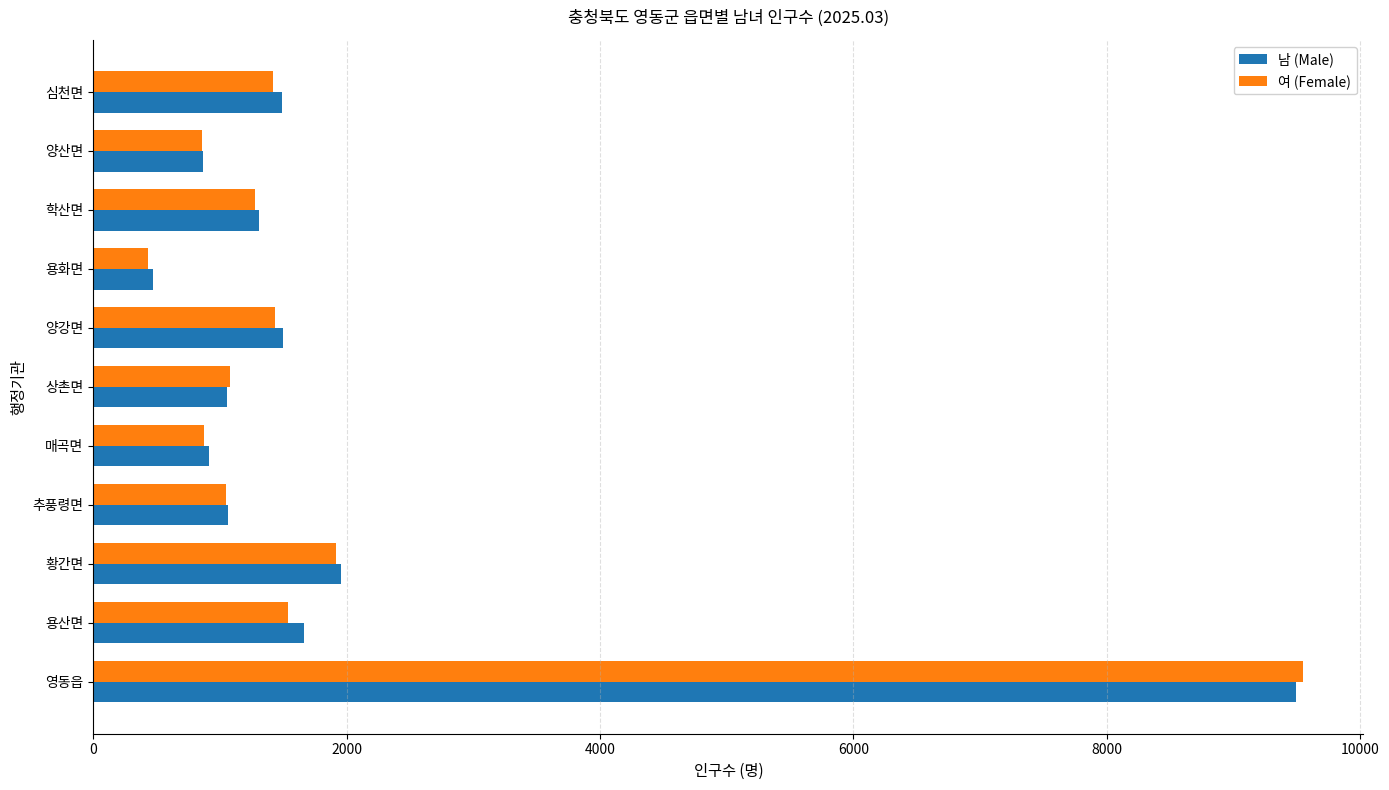

What is the difference between the maximum and minimum values in the 남 (Male) series?

9027